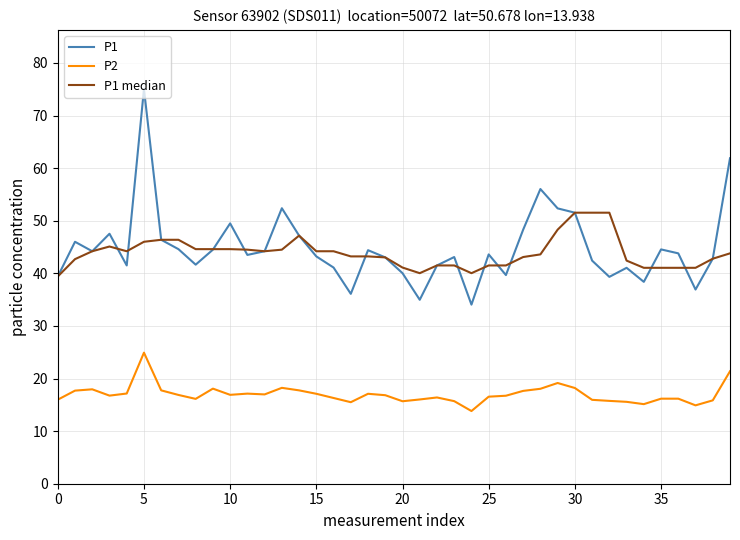

List the series in order of their peak value, highest first.

P1, P1 median, P2